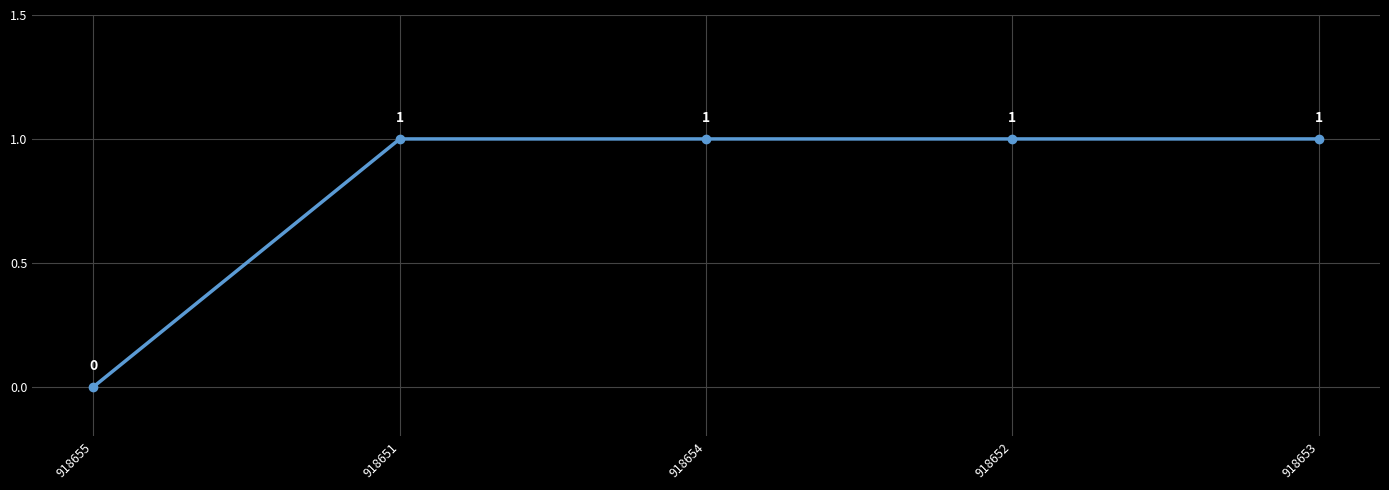

Reading left to right, extract all data points from this chart.

918655=0	918651=1	918654=1	918652=1	918653=1